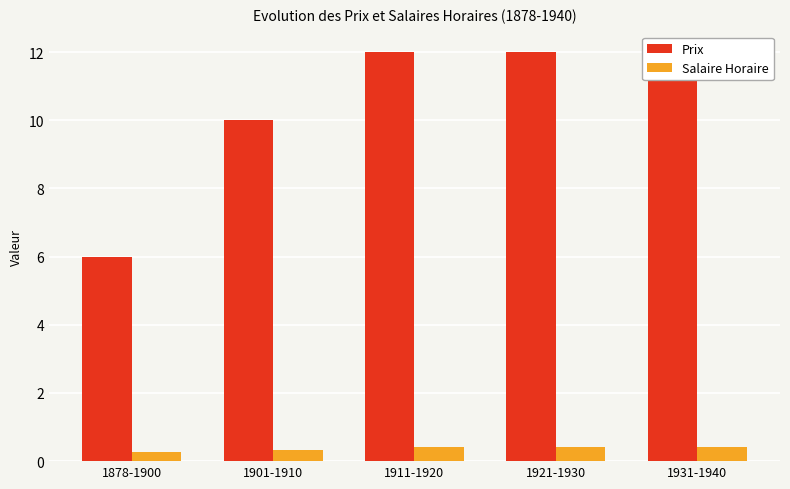

At which label is Salaire Horaire closest to 0?

1878-1900